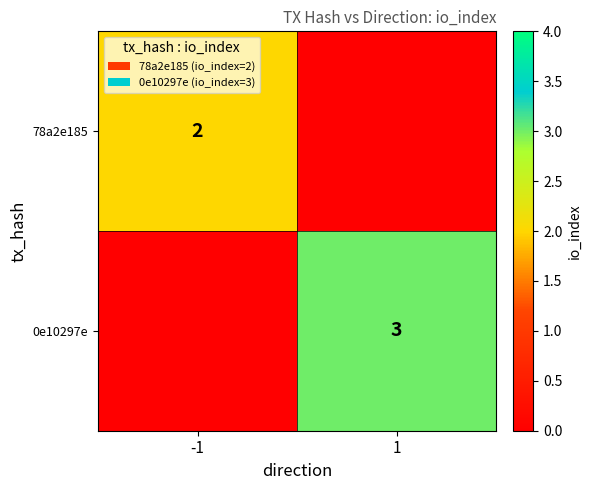

Is it true that 0e10297e equals 1 at 1?

False